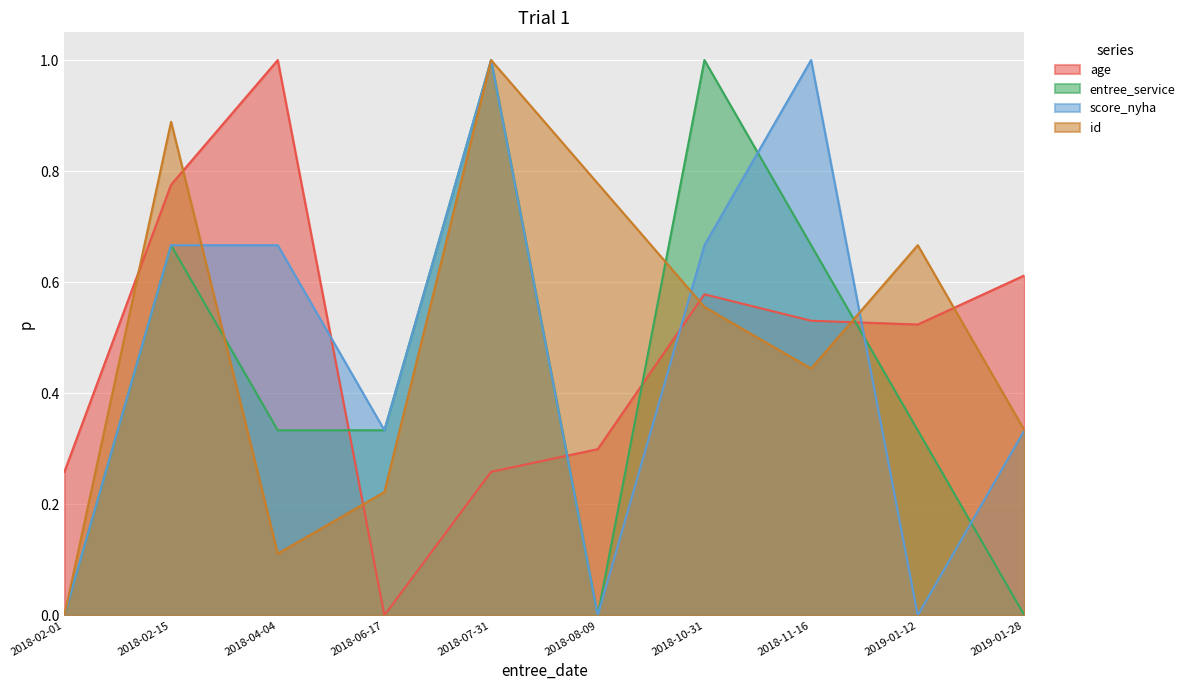

Where is the first local maximum for entree_service?

2018-02-15